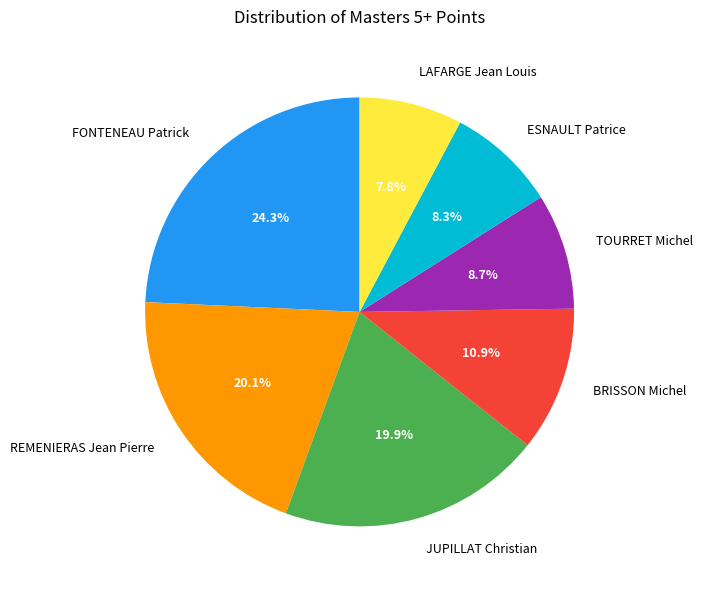

What is the largest slice in the pie chart?

FONTENEAU Patrick